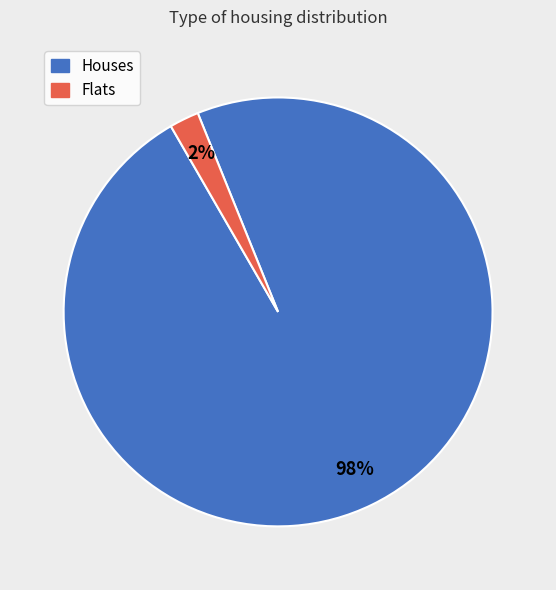

Between Flats and Houses, which is larger?

Houses